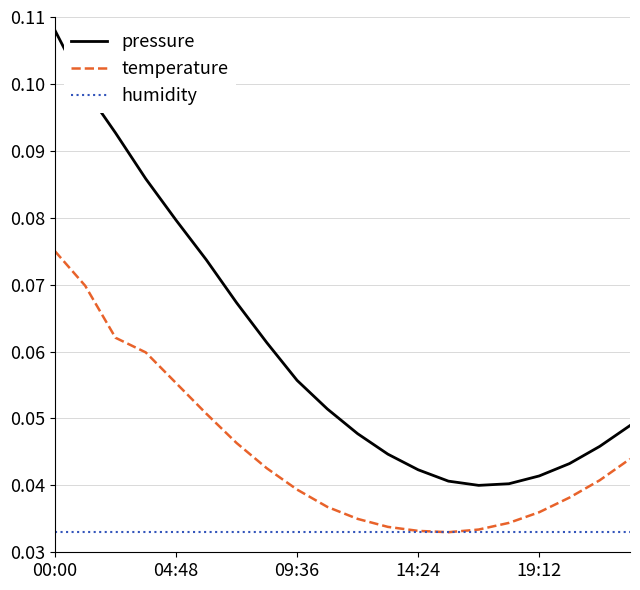

True or false: temperature has more than 2 interior local peaks.

False